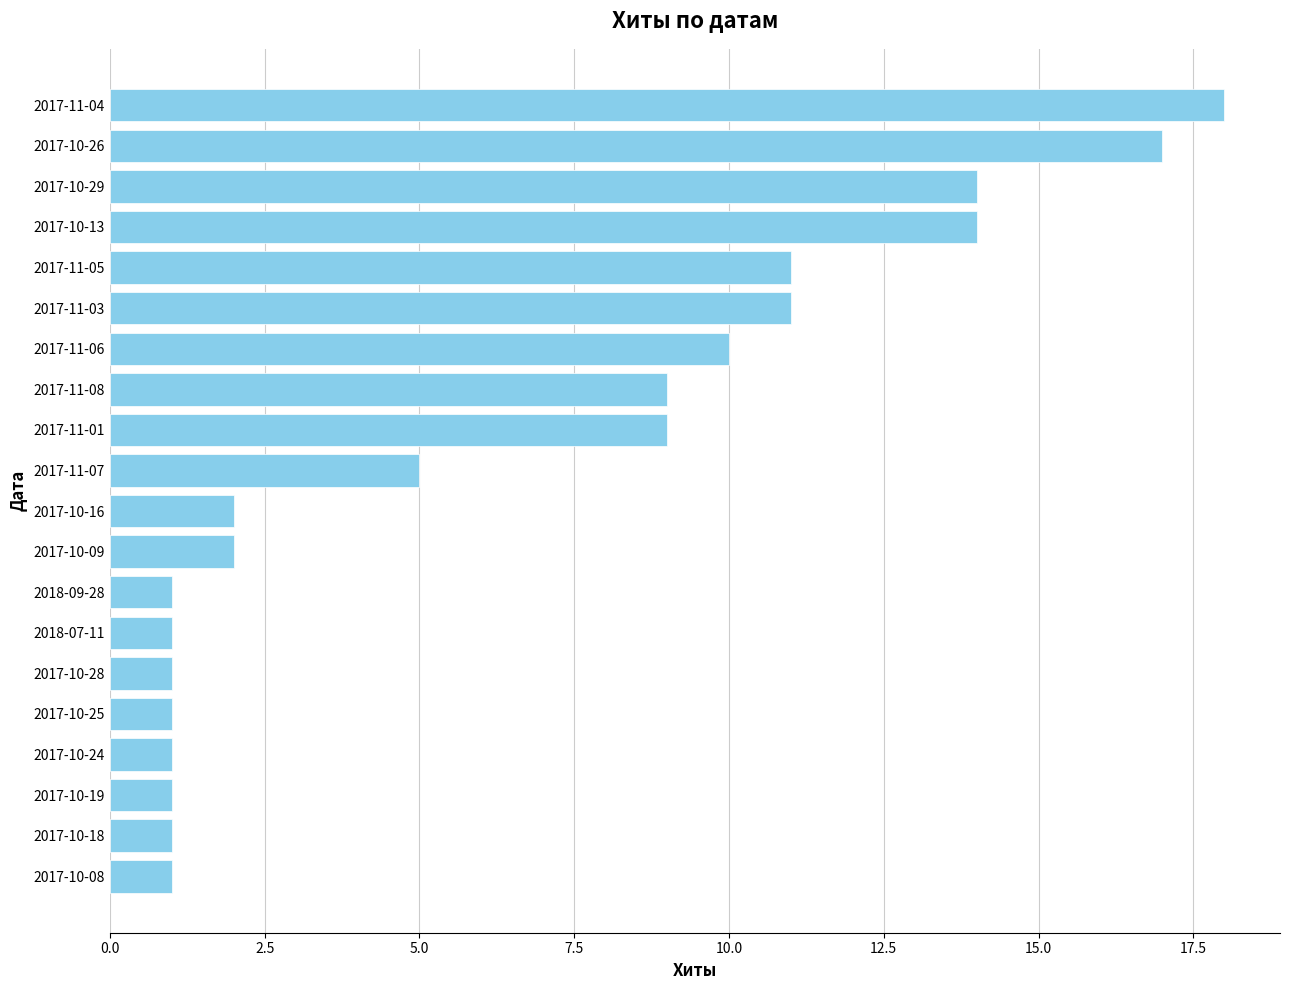

The value at 2017-10-13 is 23. True or false?

False